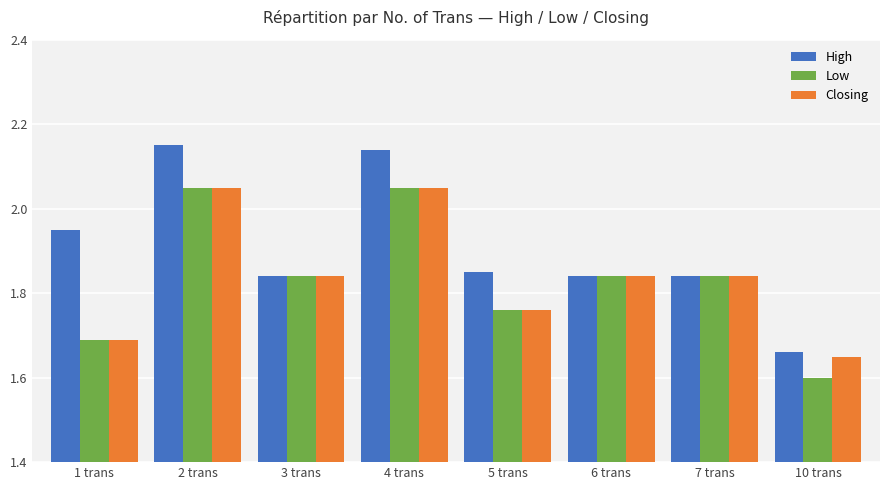

What is the sum of all Closing values?

14.7